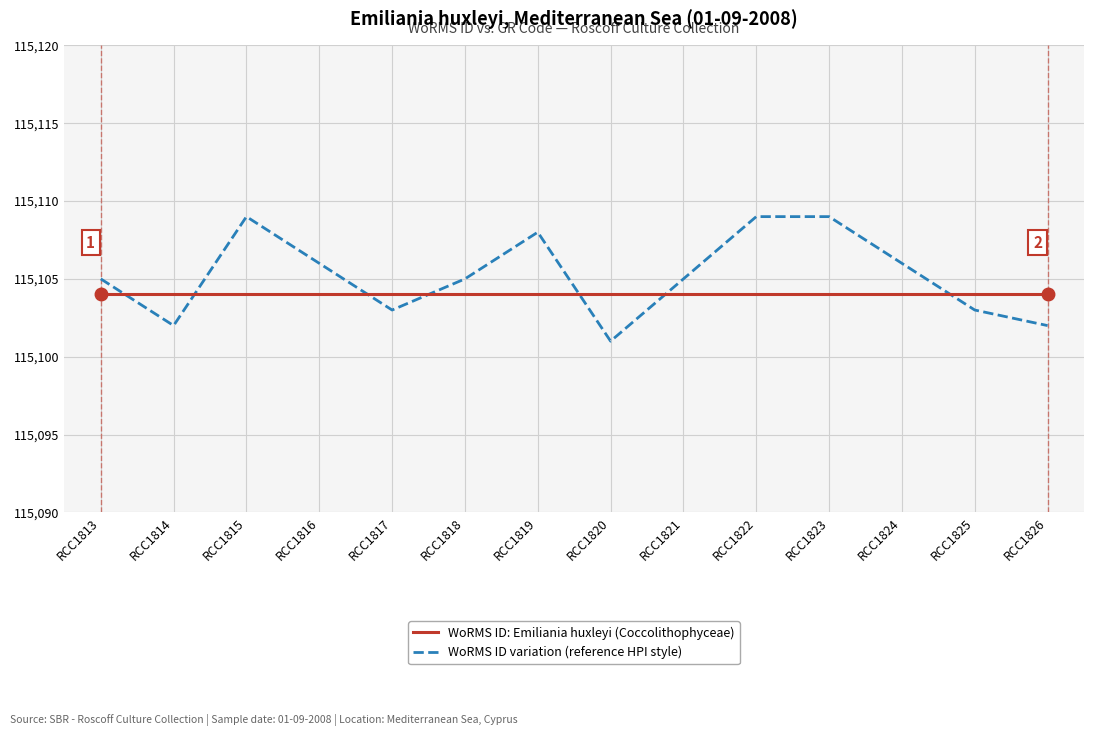

What are all the series names shown in the legend?

WoRMS ID: Emiliania huxleyi (Coccolithophyceae), WoRMS ID variation (reference HPI style)